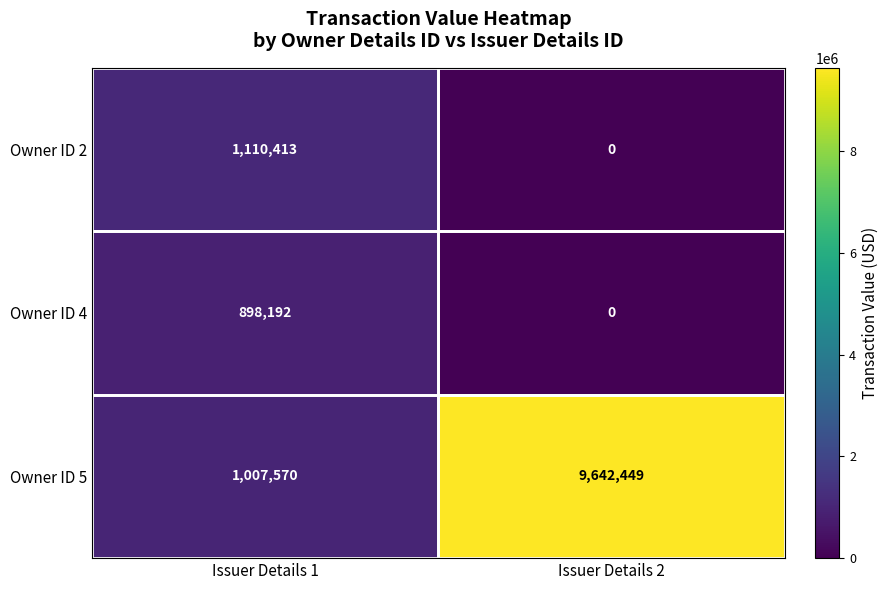

Is it true that Owner ID 4 equals 0 at Issuer Details 2?

True